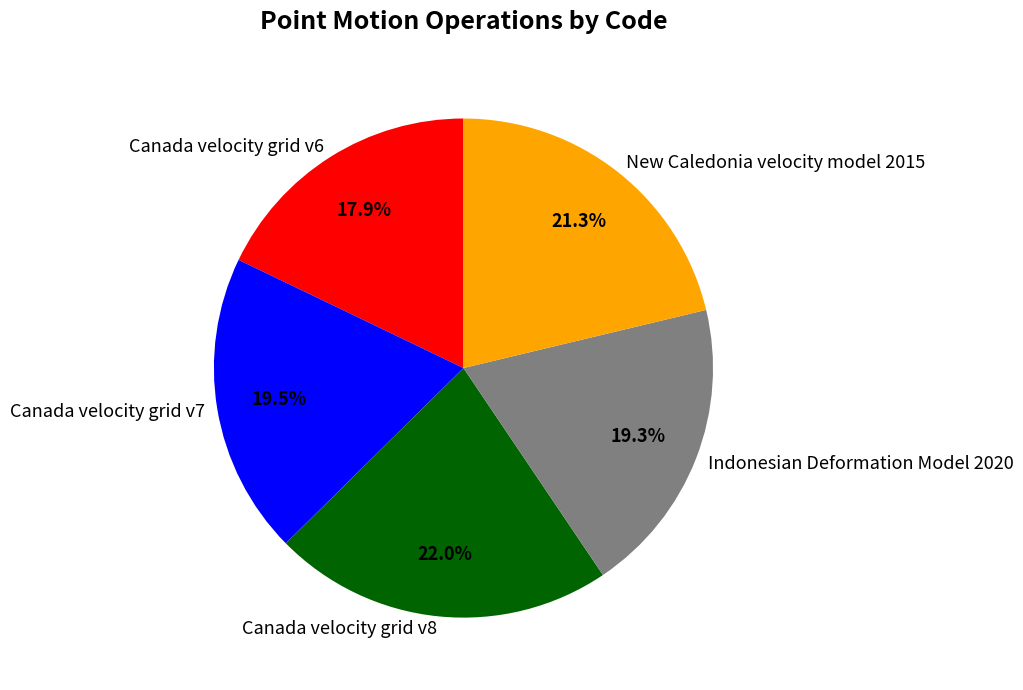

Does Indonesian Deformation Model 2020 represent more than half of the total?

No